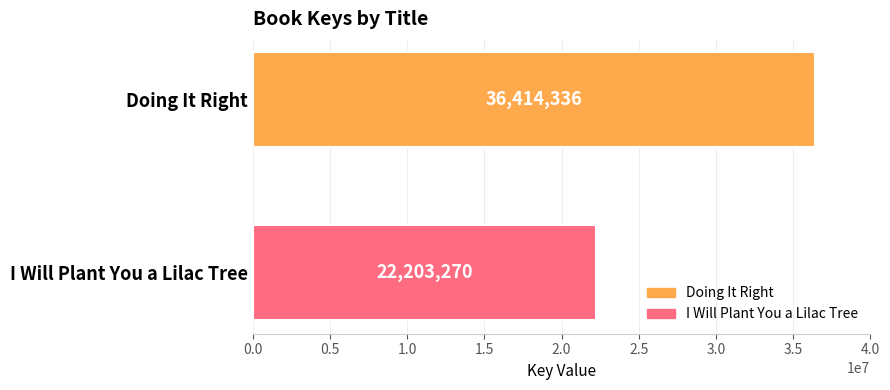

Which has a higher value, Doing It Right or I Will Plant You a Lilac Tree?

Doing It Right